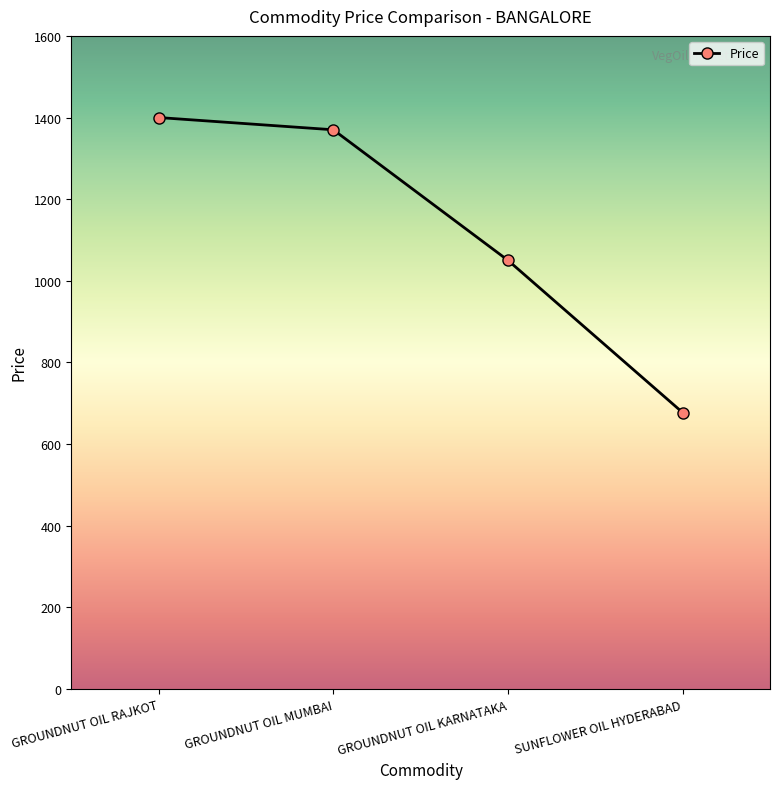

What is the maximum value shown in the chart?

1400